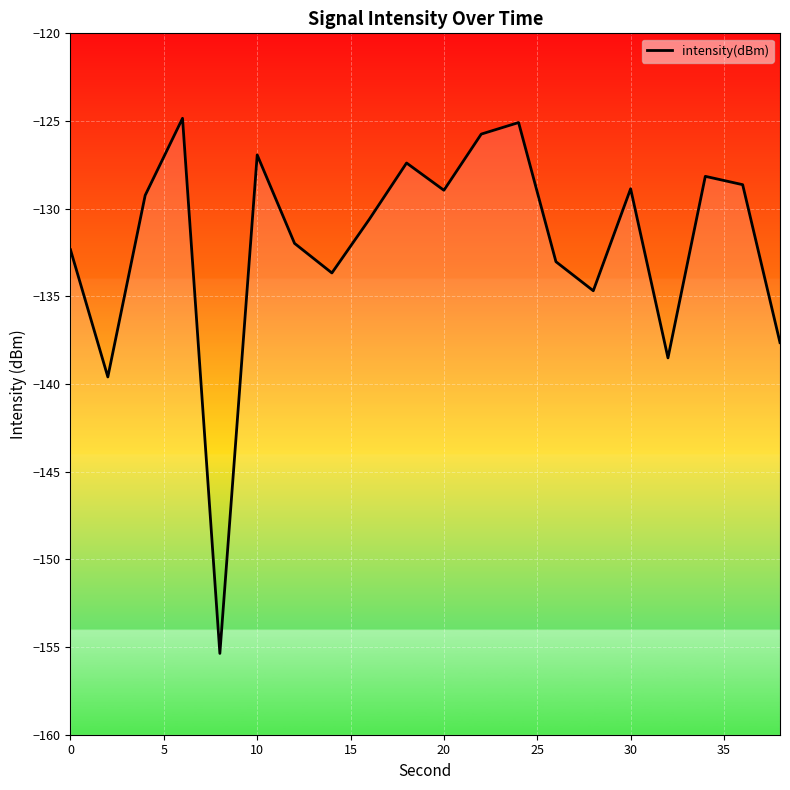

What is the difference between the second highest and second lowest values?

14.5